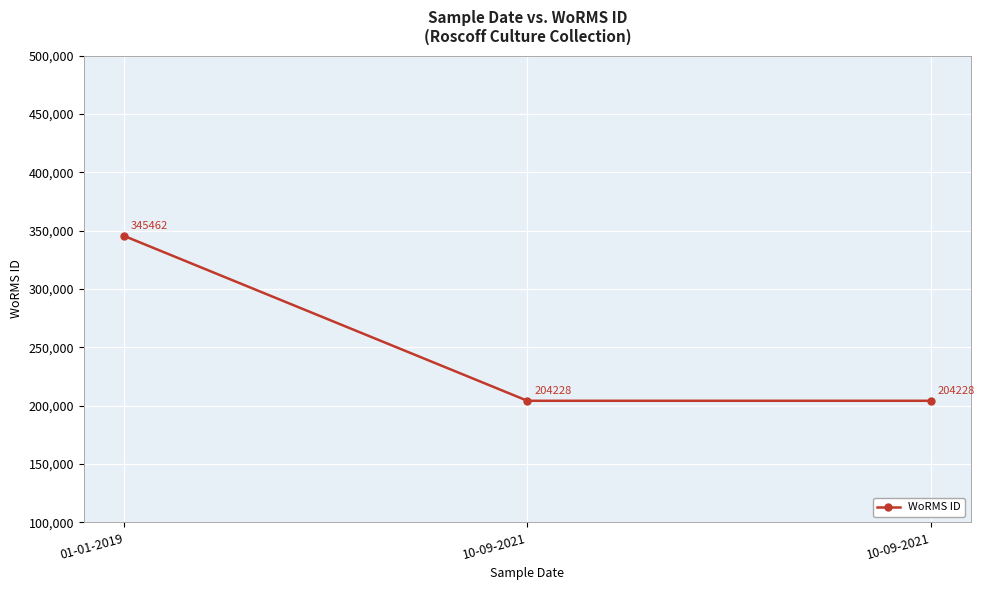

Which label corresponds to the largest value in the chart?

01-01-2019